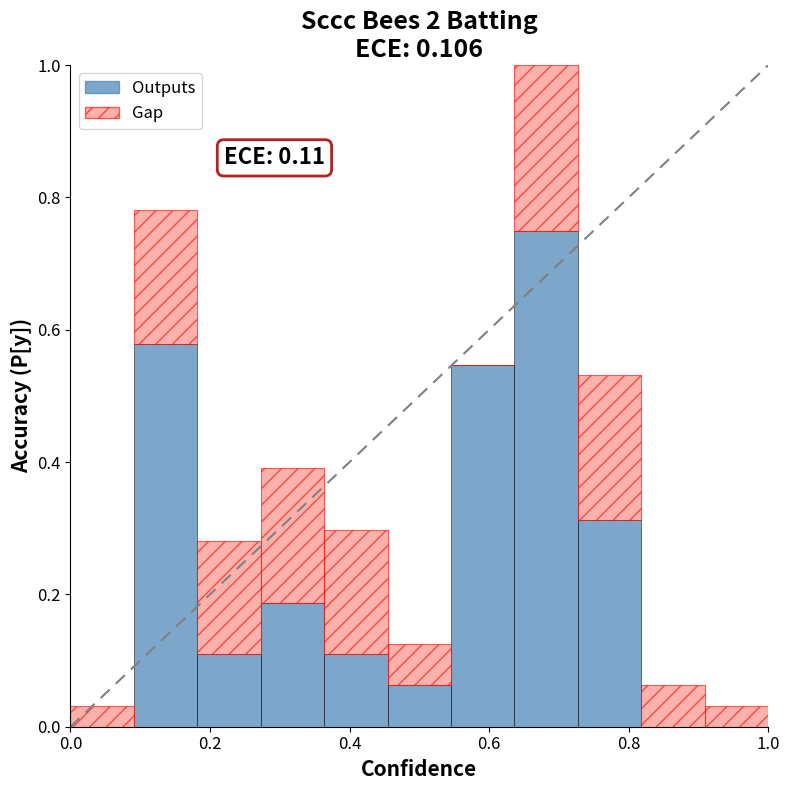

What is the sum of all Outputs values?

2.7